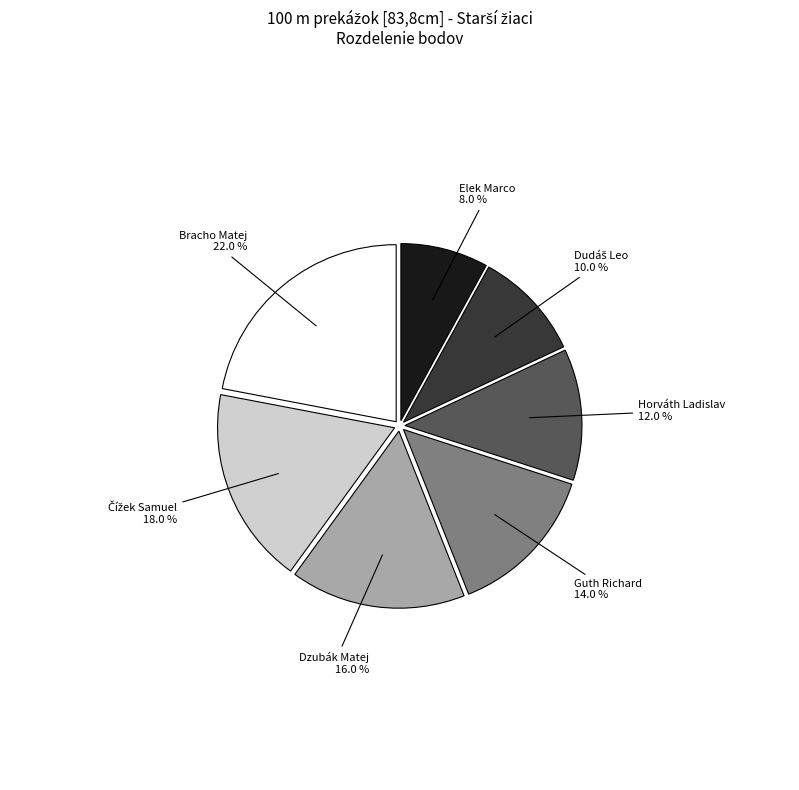

What is the largest slice in the pie chart?

Bracho Matej